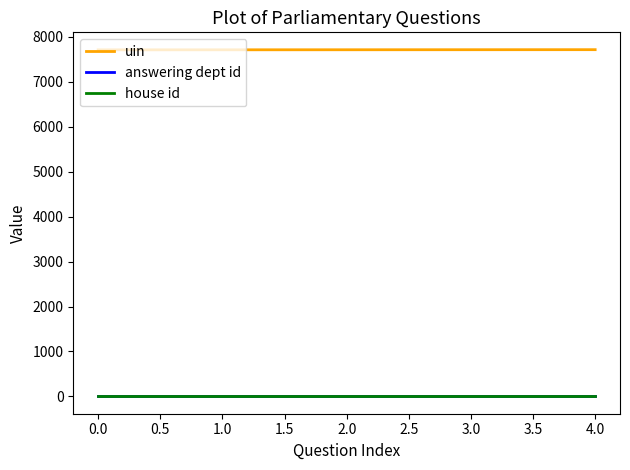

What is the difference between the highest and lowest values at 0.0?

7708